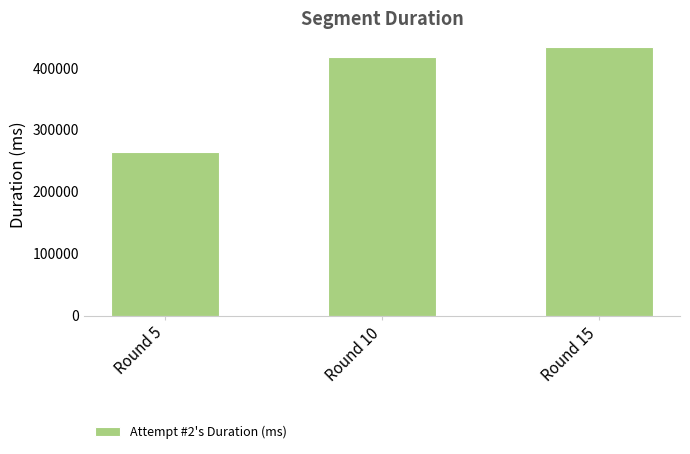

List the labels in order of value, smallest first.

Round 5, Round 10, Round 15